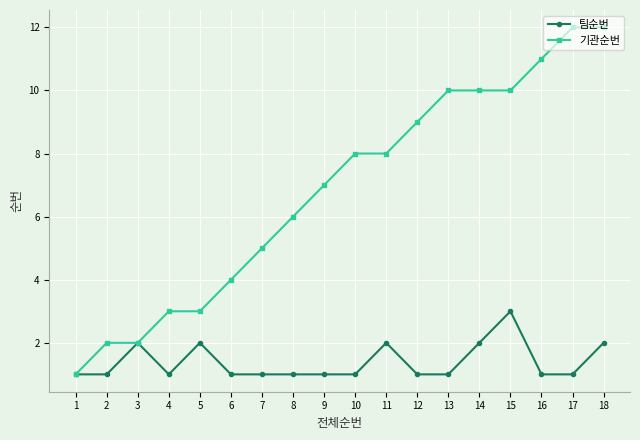

Which series has the widest spread of values?

기관순번